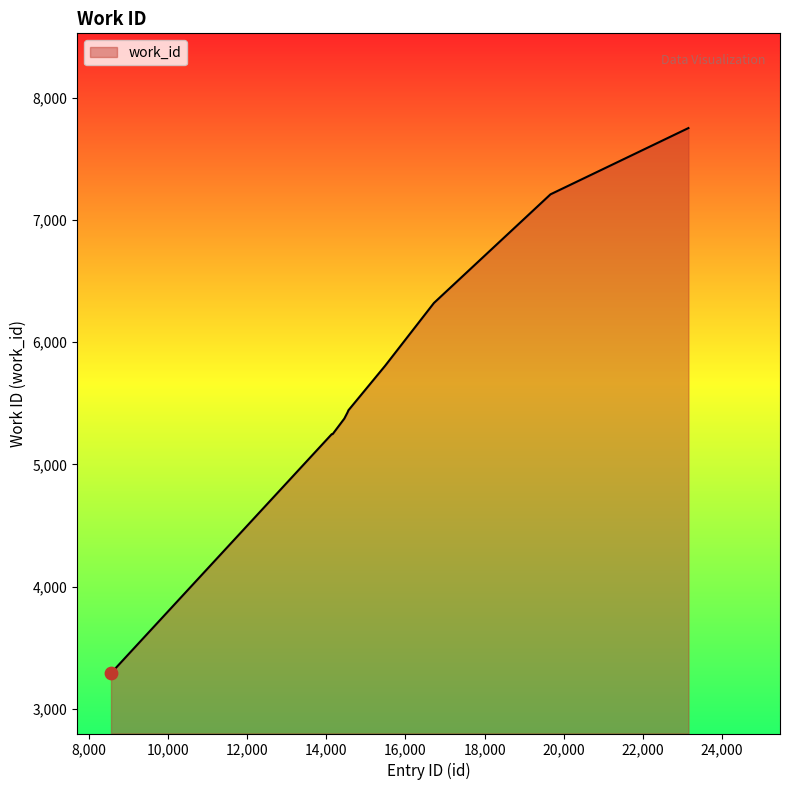

What is the greatest value displayed?

7752